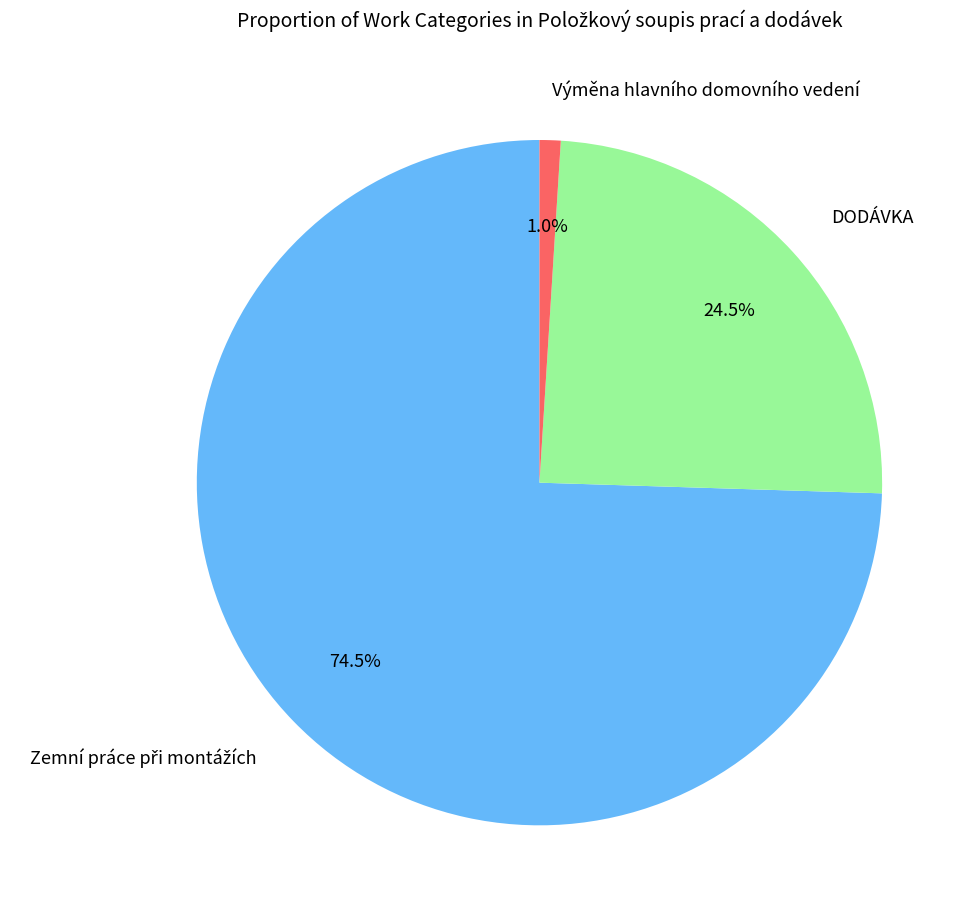

Does any single category account for the majority?

Yes